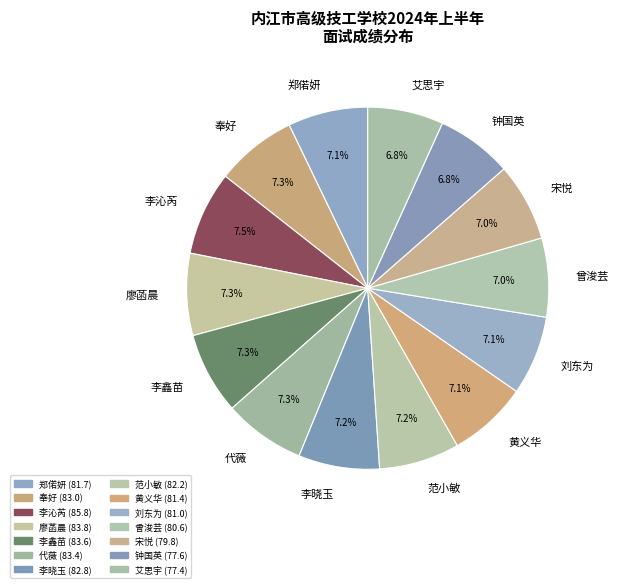

Count the number of slices in the pie.

14